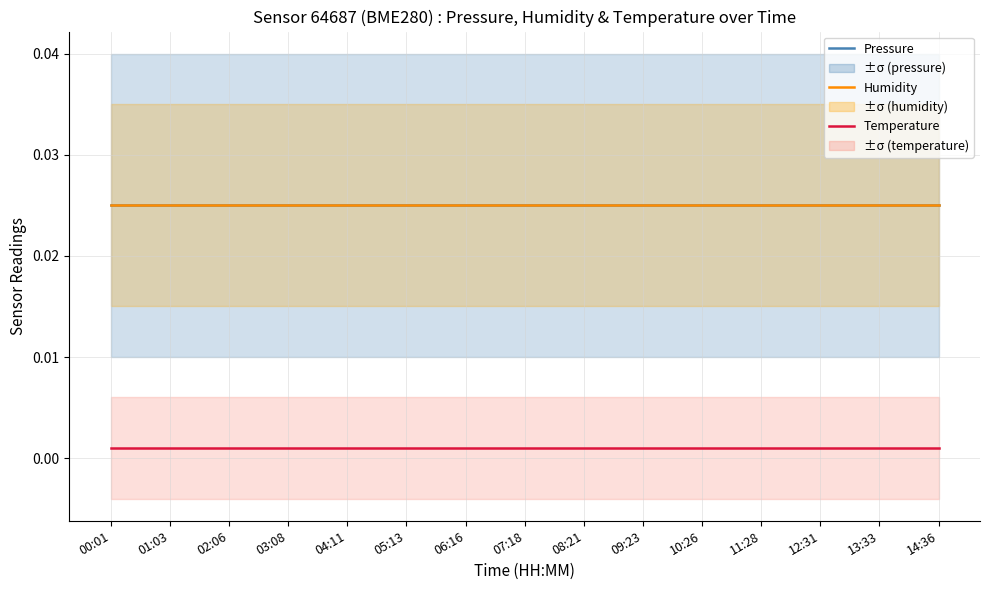

What is the label of the 3rd point from the right?

12:31